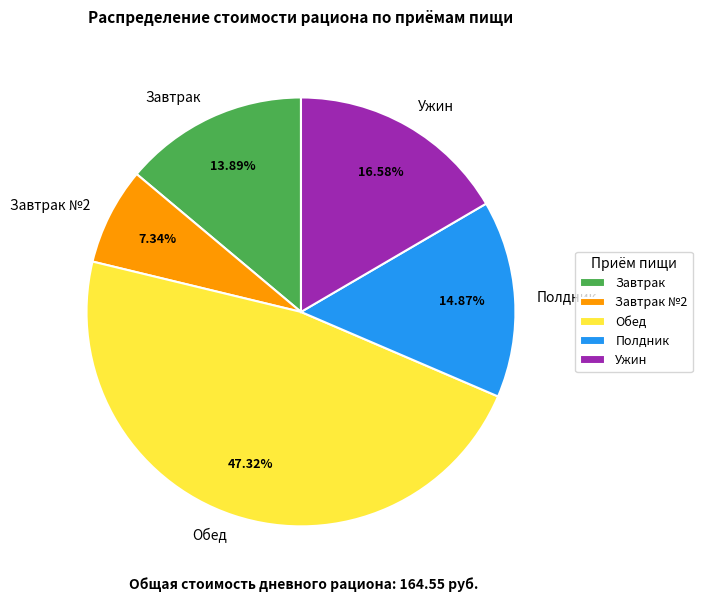

Which has a higher value, Завтрак №2 or Ужин?

Ужин